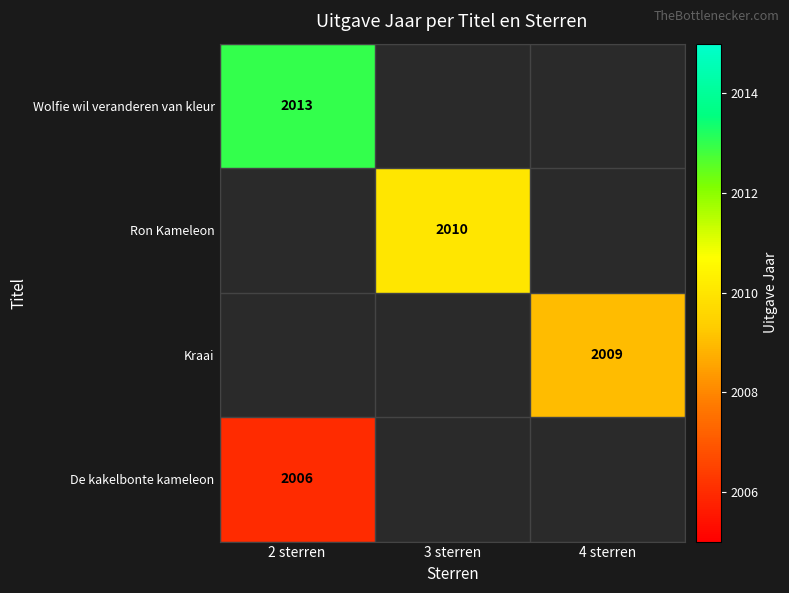

Count the number of categories in the chart.

3